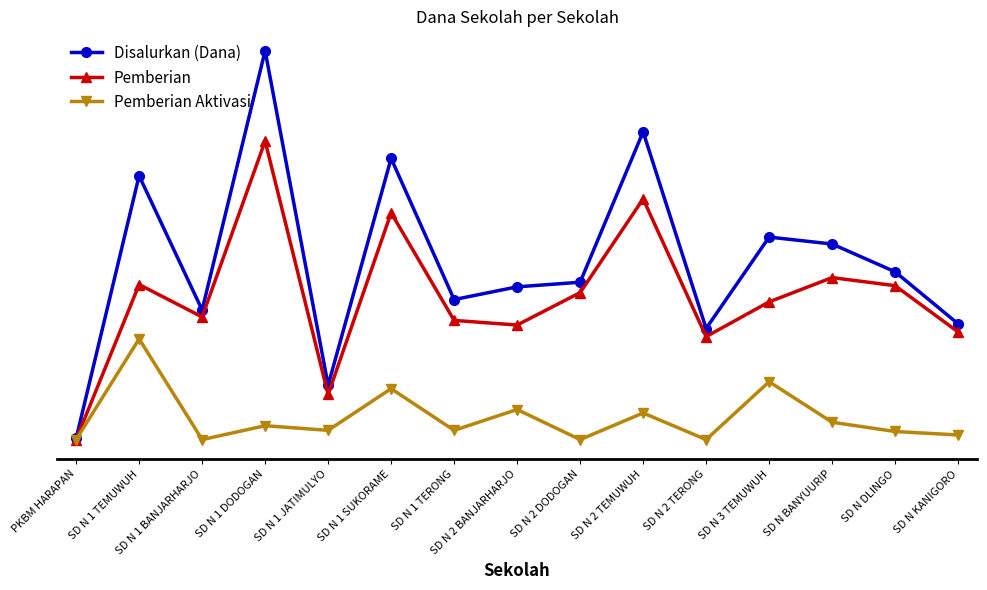

What is the maximum value for Pemberian?

58050000